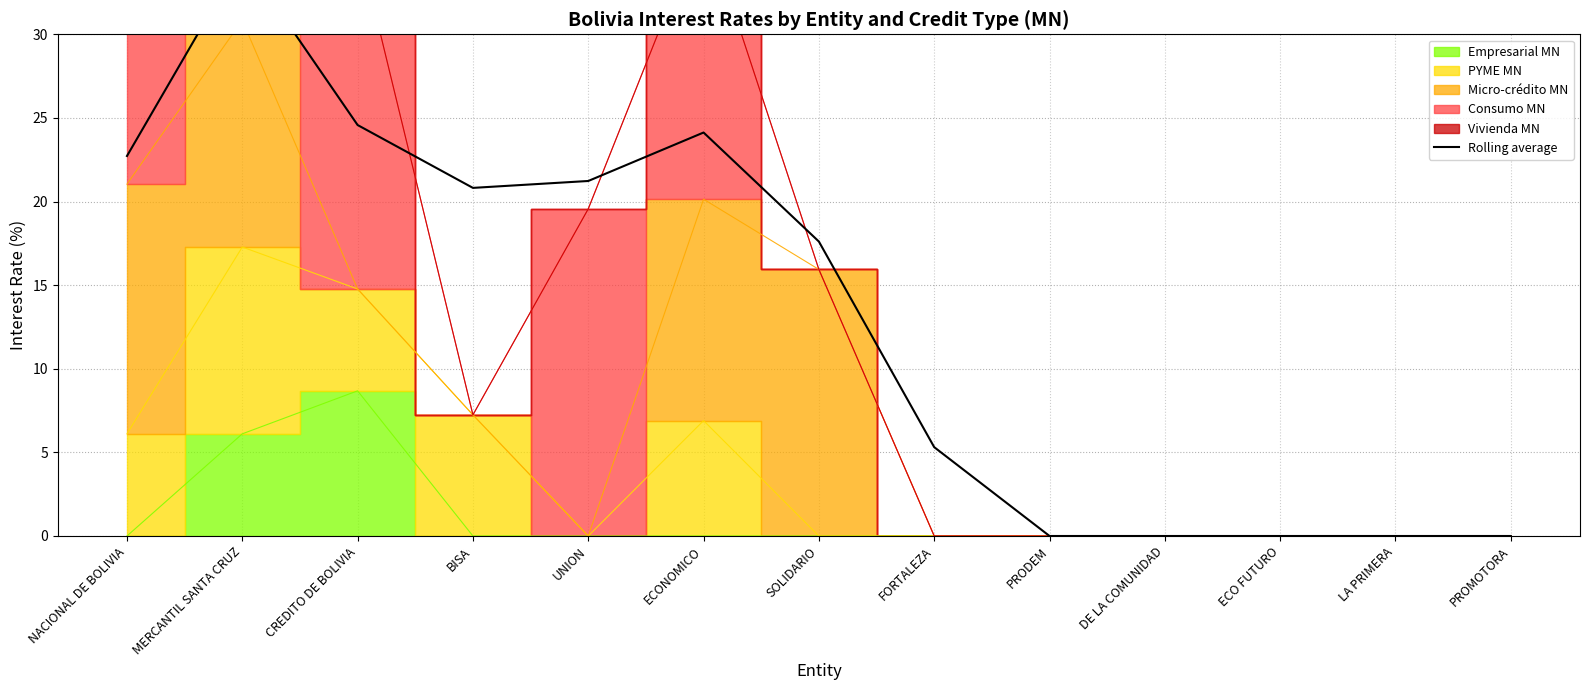

Which category has the lowest value across all series?

PRODEM